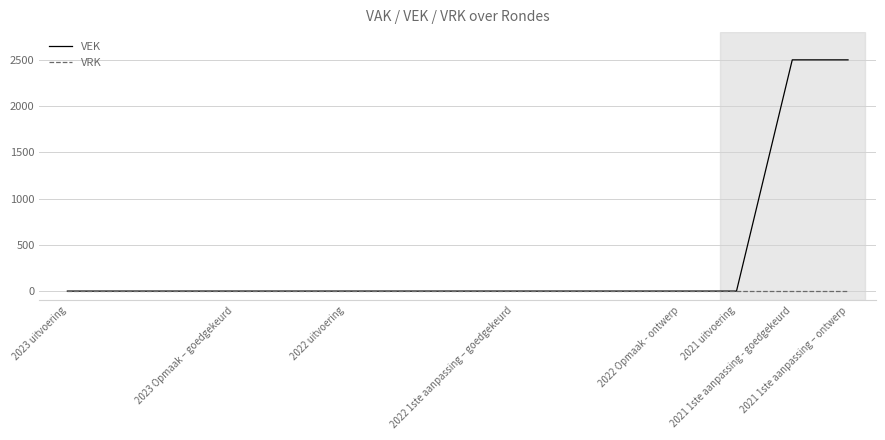

Reading left to right, transcribe all the data shown in this chart.

VEK: 0	0	0	0	0	0	0	0	0	0	0	0	0	2500	2500
VRK: 0	0	0	0	0	0	0	0	0	0	0	0	0	0	0